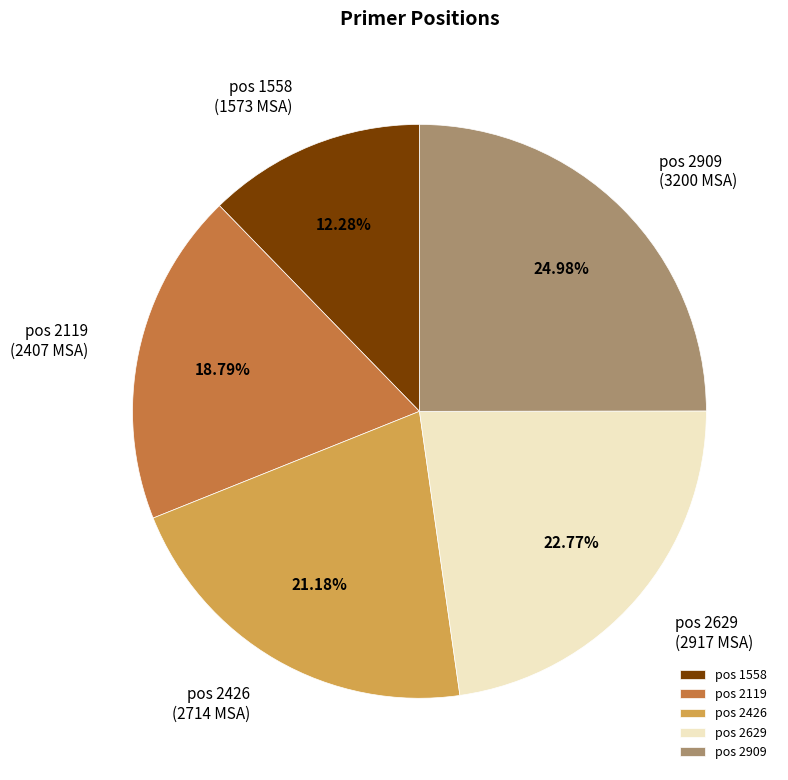

What is the smallest slice in the pie chart?

pos 1558